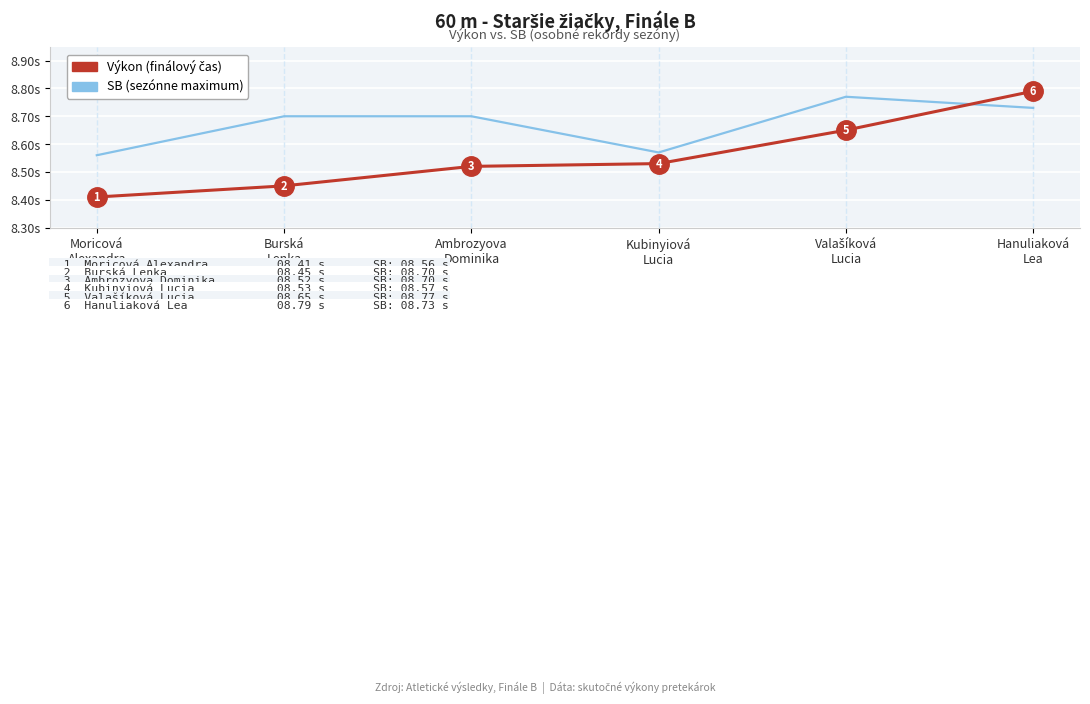

Which series has the largest total across all categories?

SB (sezónne maximum)